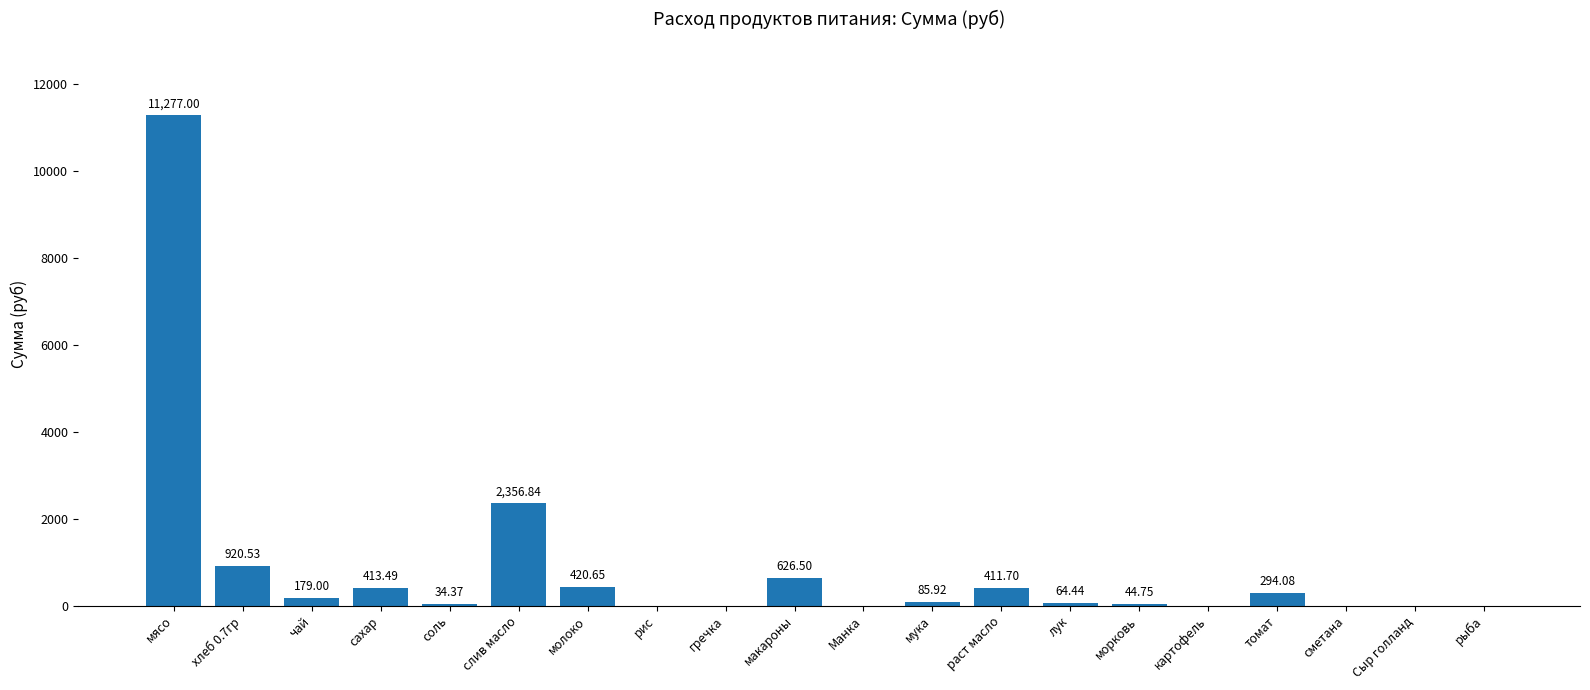

How many distinct data groups are displayed?

1